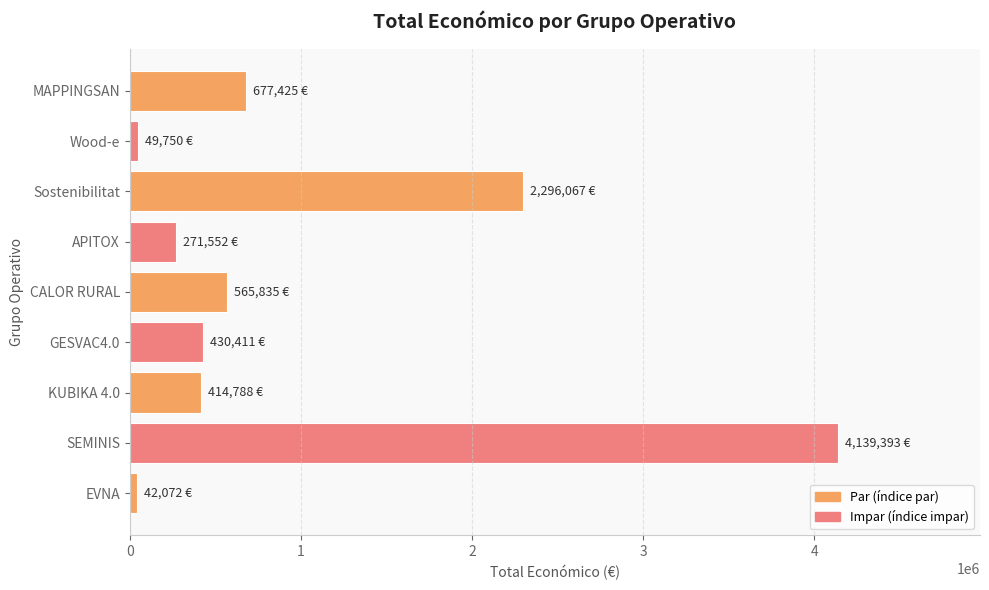

What is the difference between the maximum and second lowest values?

4089643